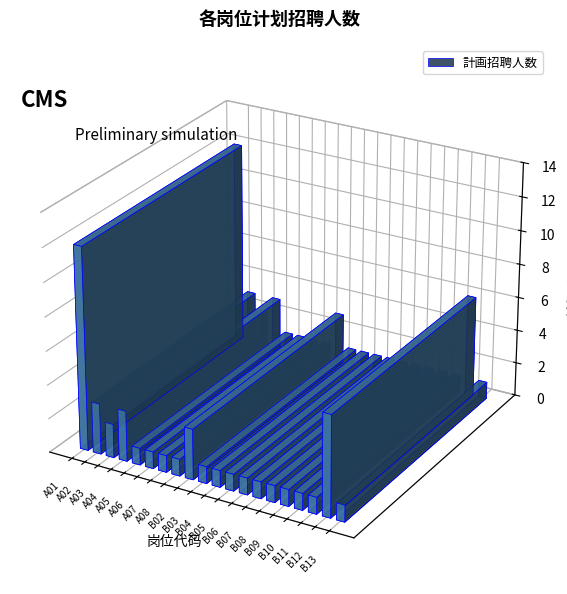

Reading left to right, what are all the values shown in this chart?

12	3	2	3	1	1	1	1	3	1	1	1	1	1	1	1	1	1	6	1